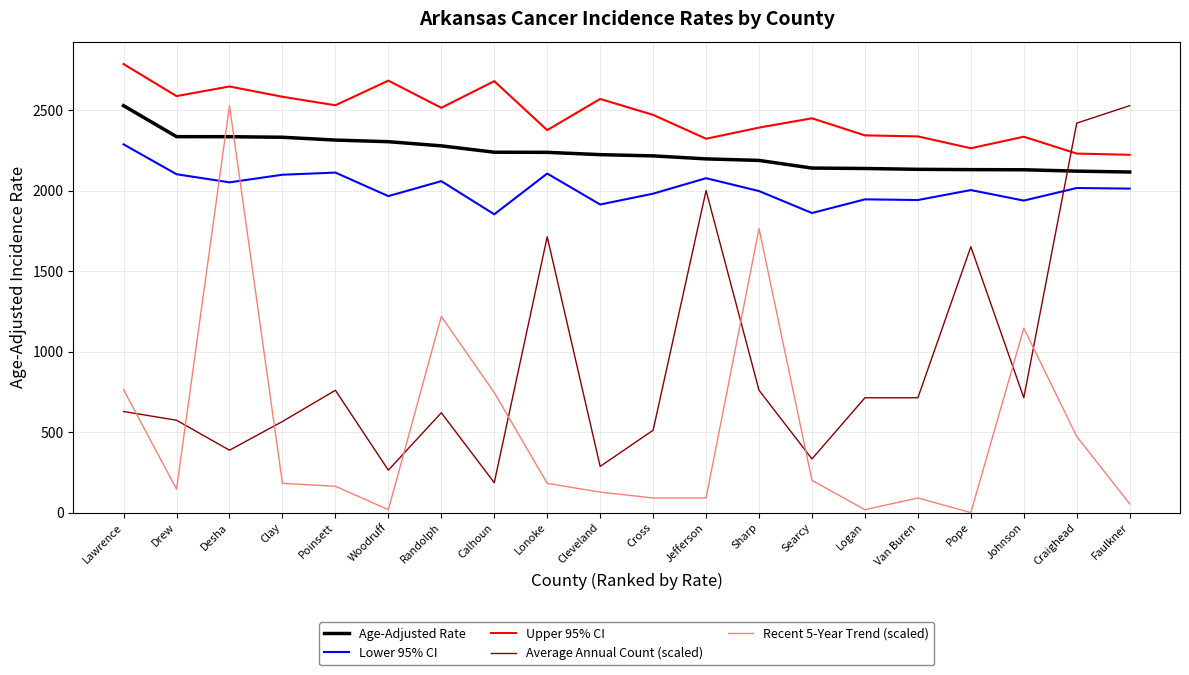

What is the sum of the Upper 95% CI values at Logan and Searcy?

4791.9